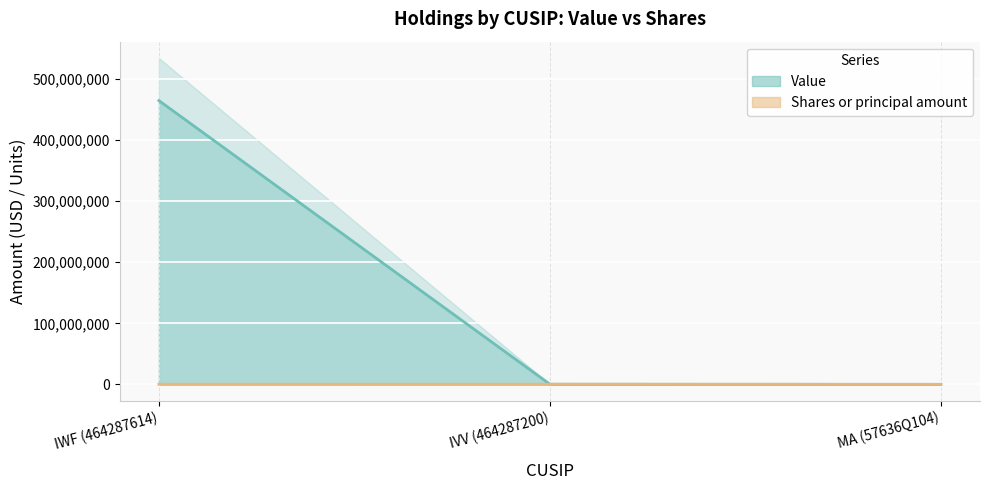

The value of Value at IWF (464287614) is 652545235. True or false?

False